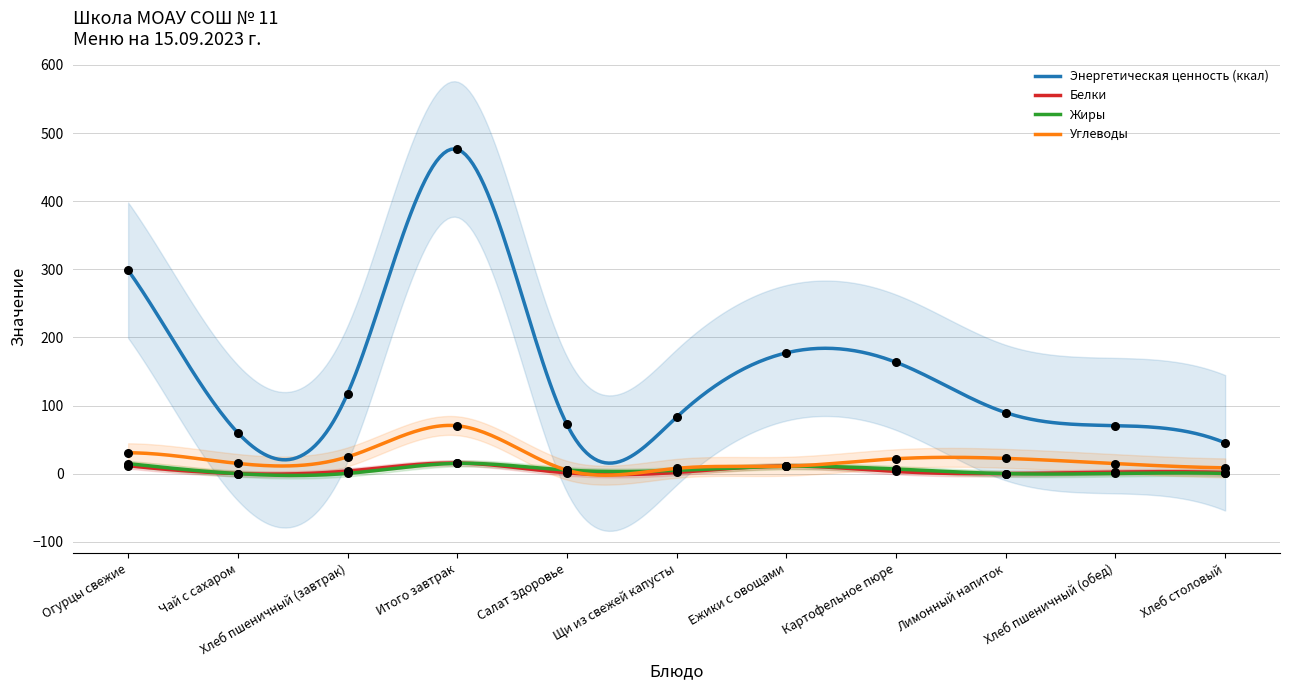

What are all the series names shown in the legend?

Энергетическая ценность (ккал), Белки, Жиры, Углеводы